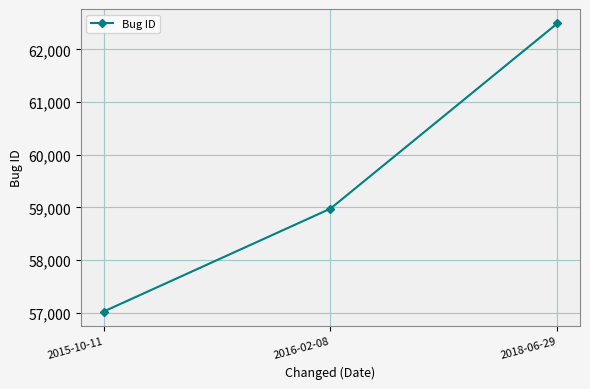

Rank the categories by value from lowest to highest.

2015-10-11, 2016-02-08, 2018-06-29